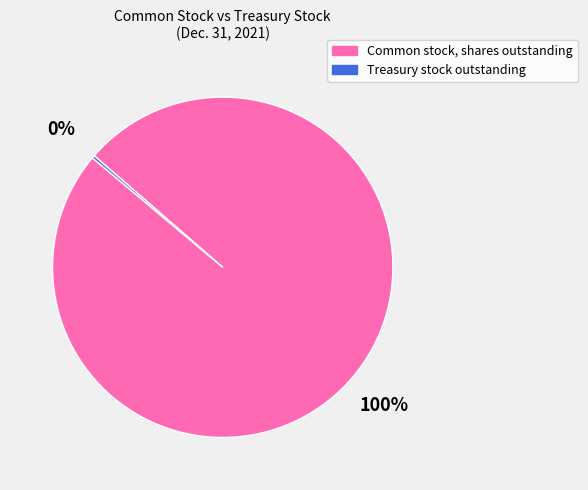

To the nearest percent, what is the average slice percentage?

50%